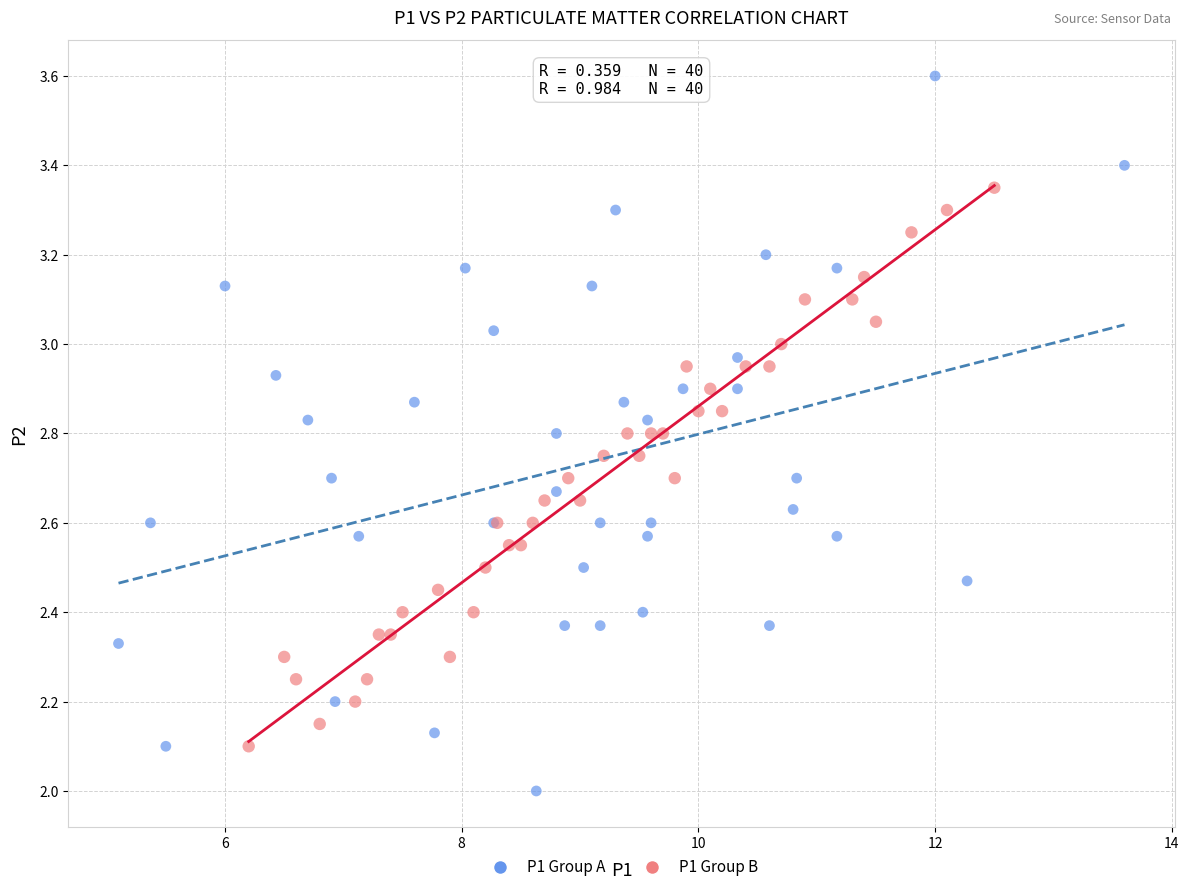

Which series has the widest spread of Y values?

P1 Group A